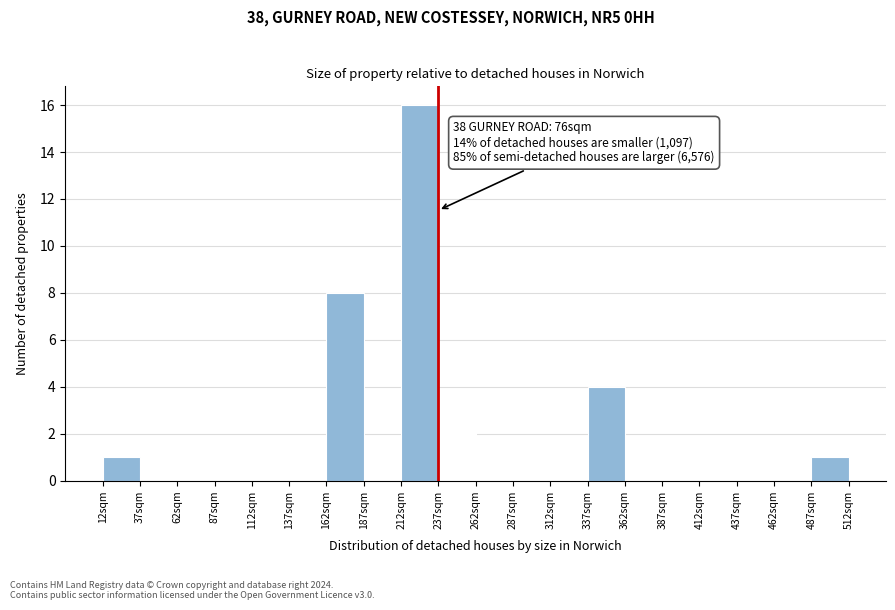

Over which range of the x-axis is the bar tallest?

212 to 237